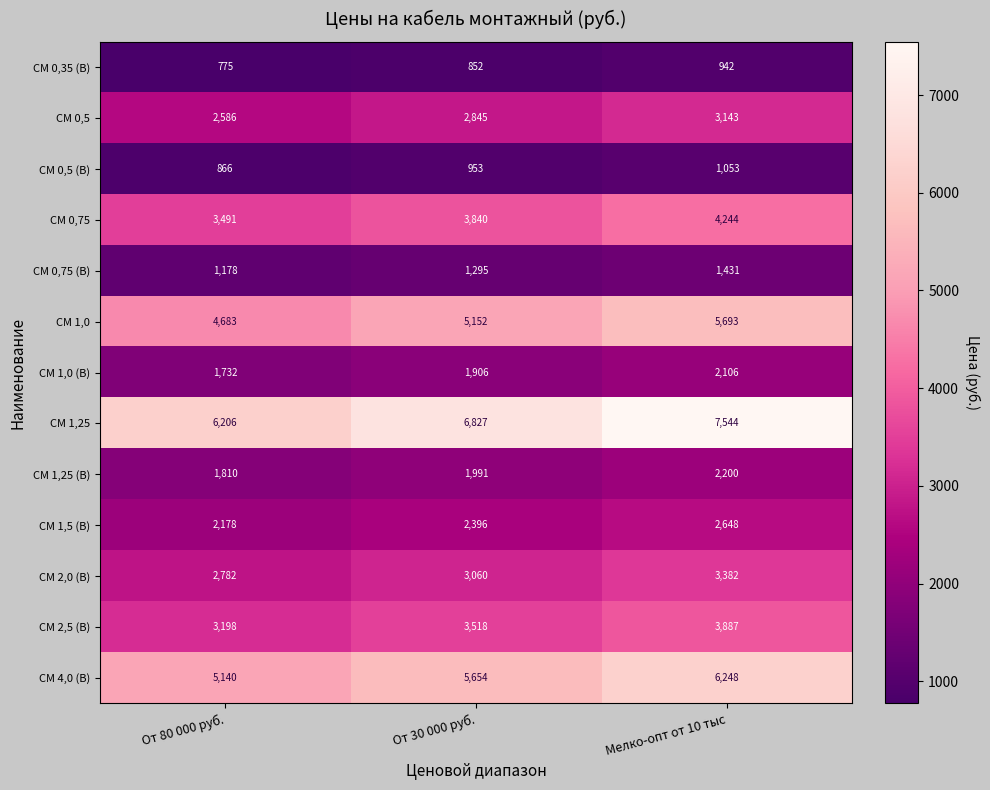

Rank the series by their maximum value, from highest to lowest.

CM 1,25, CM 4,0 (B), CM 1,0, CM 0,75, CM 2,5 (B), CM 2,0 (B), CM 0,5, CM 1,5 (B), CM 1,25 (B), CM 1,0 (B), CM 0,75 (B), CM 0,5 (B), CM 0,35 (B)